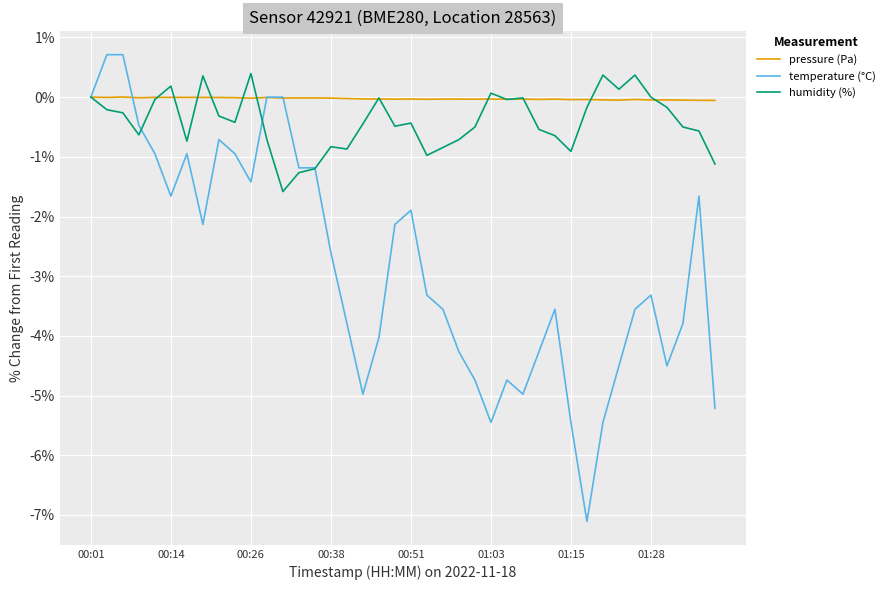

Which series has the largest total across all categories?

pressure (Pa)